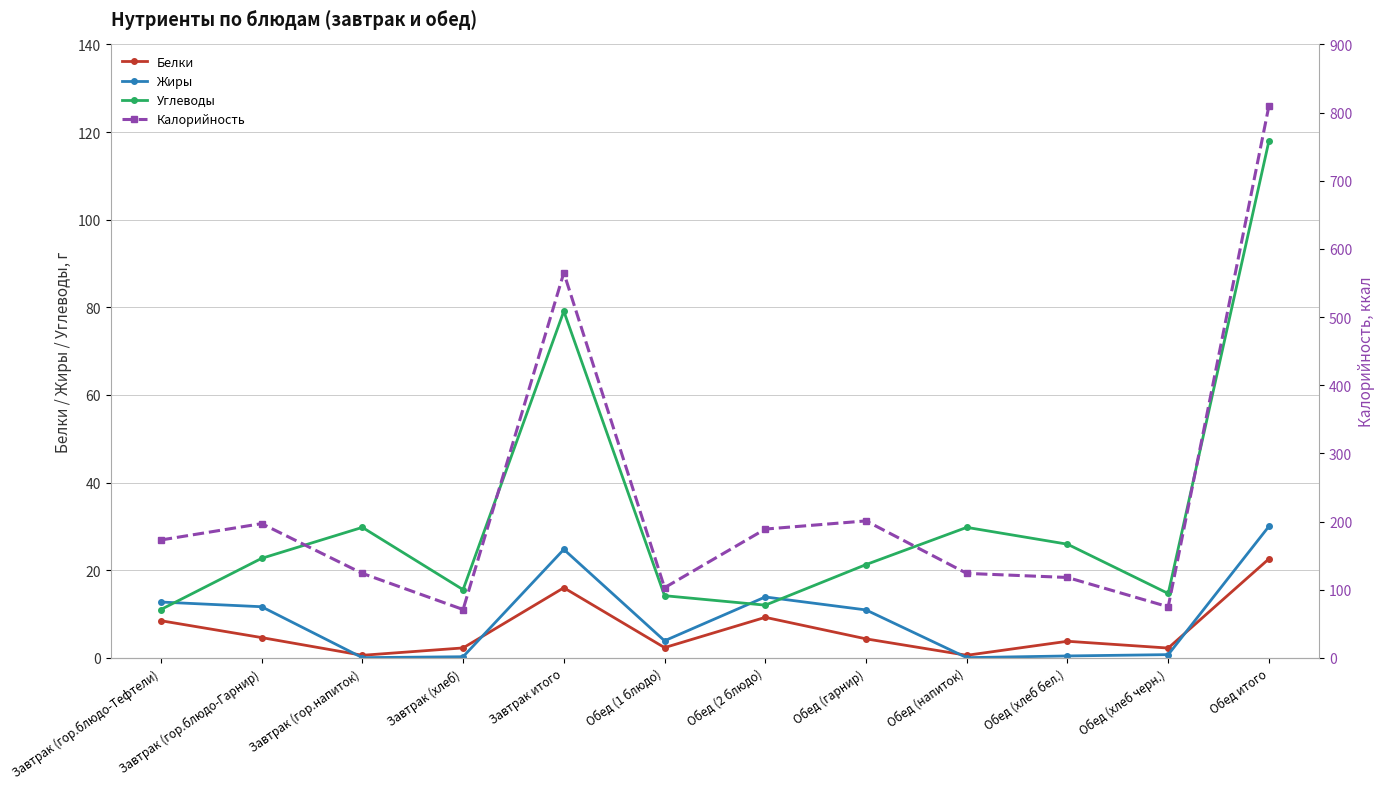

What is the sum of all Жиры values?

109.6